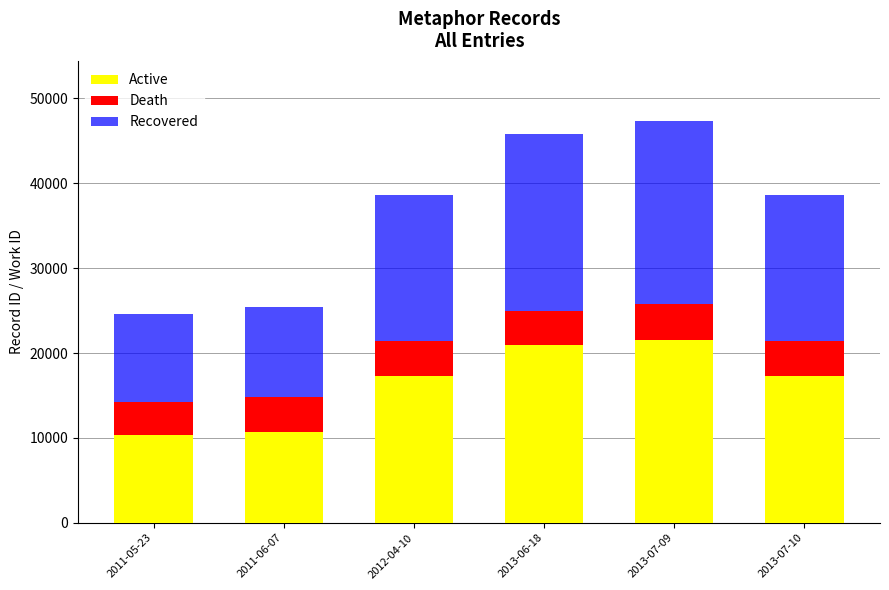

What is the sum of all Active values?

98016